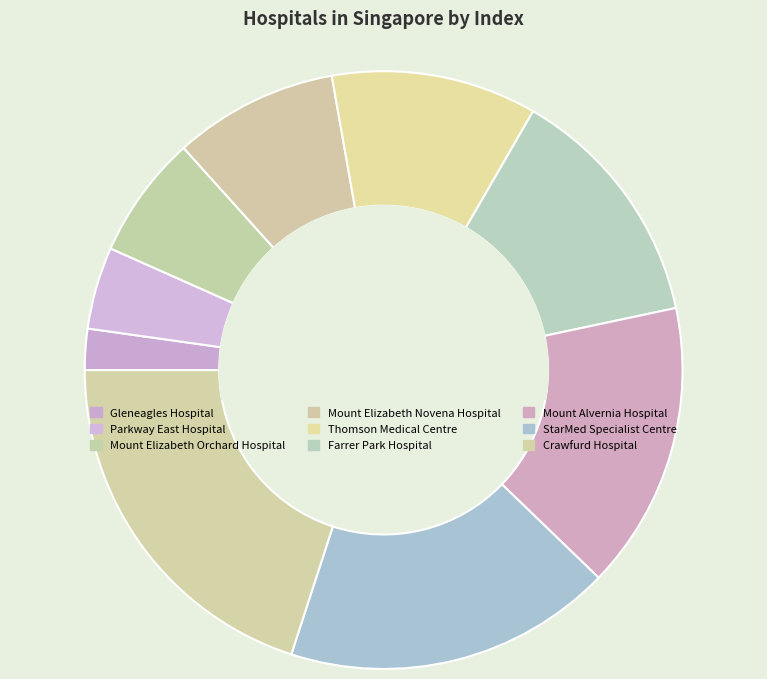

To the nearest percent, what is the combined percentage of Thomson Medical Centre and Gleneagles Hospital?

13%